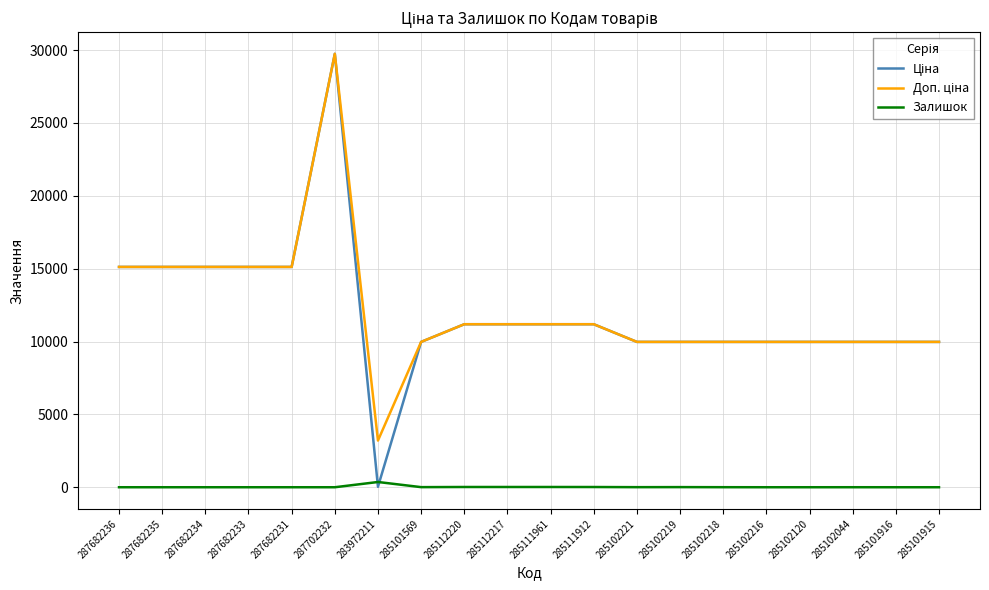

What is the spread (max minus min) of values at 287682231?

15120.0